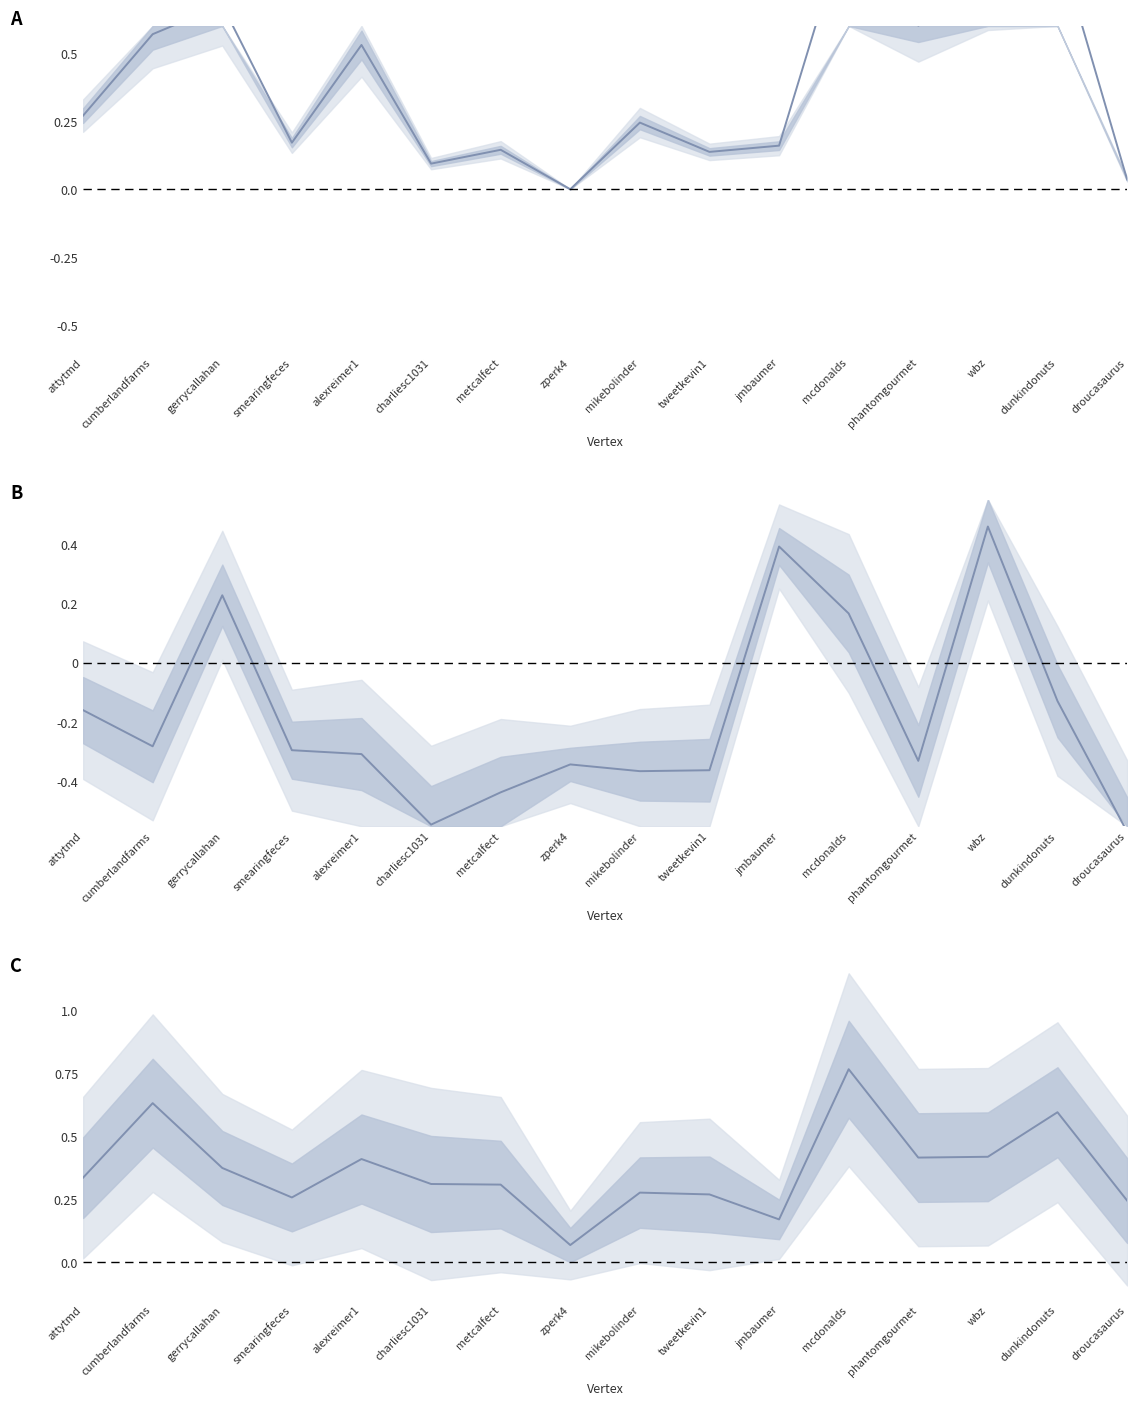

Between charliesc1031 and jmbaumer, which is larger?

charliesc1031